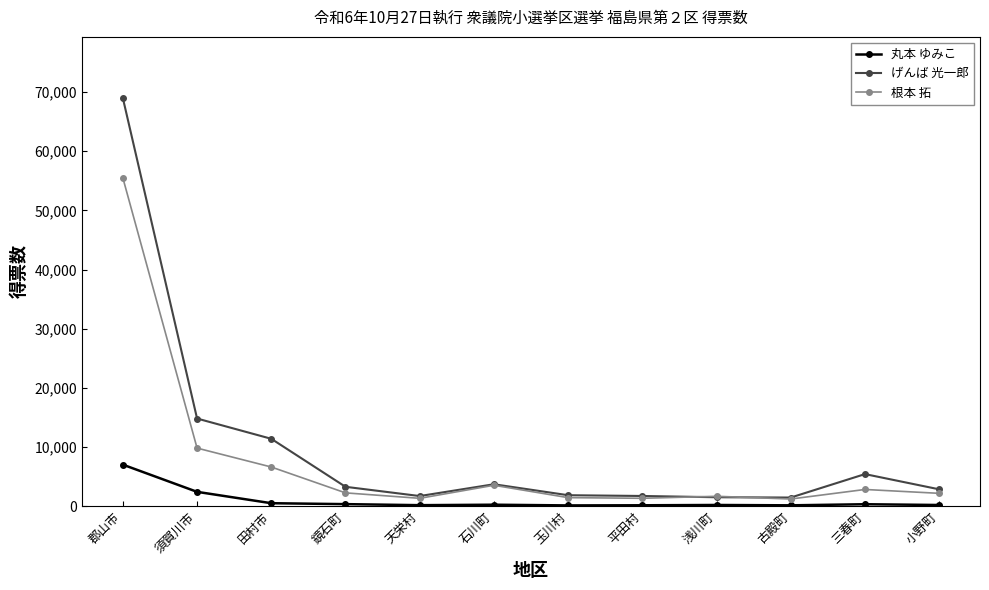

Count the number of data series in this chart.

3